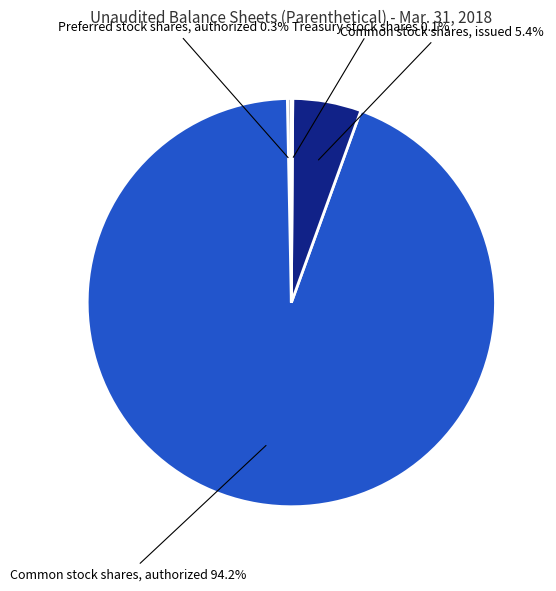

Rank the categories by value from lowest to highest.

Treasury stock shares, Preferred stock shares, authorized, Common stock shares, issued, Common stock shares, authorized